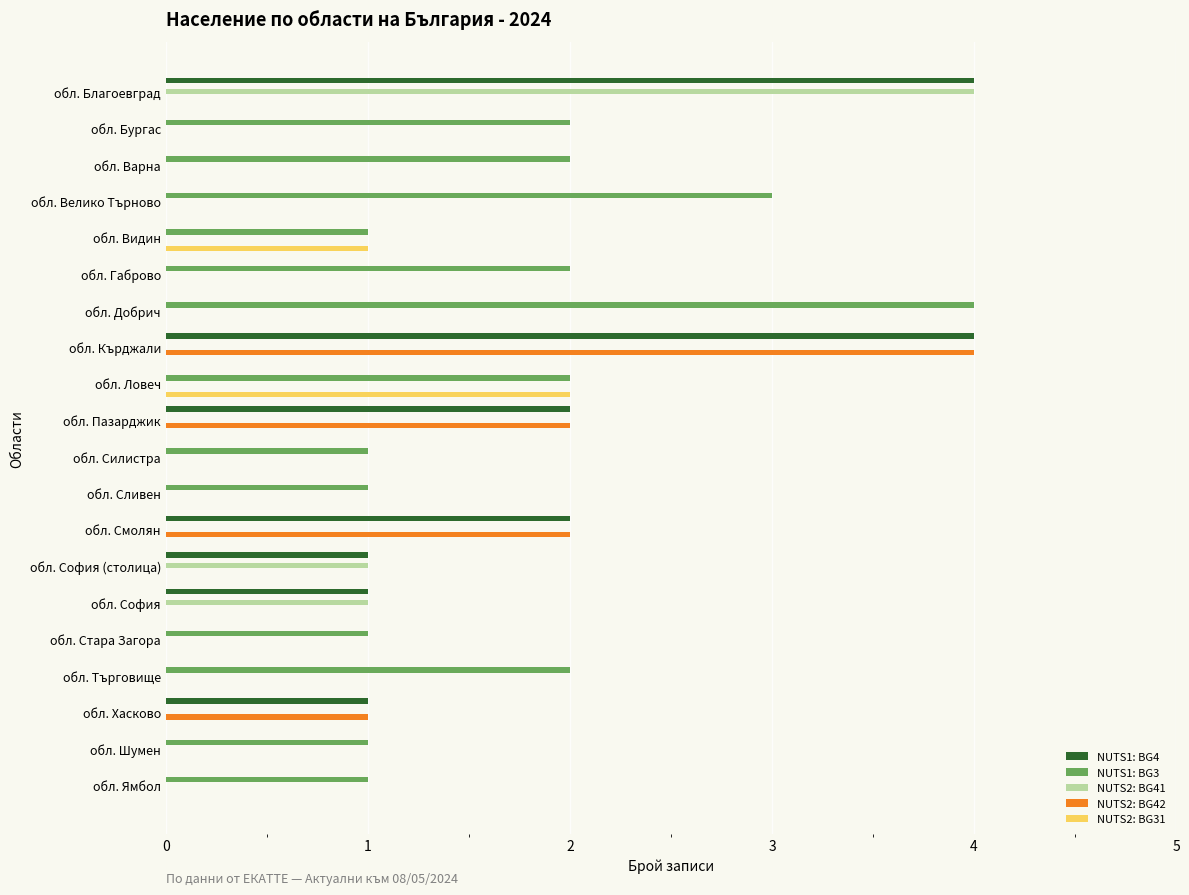

Is it true that NUTS1: BG3 equals 2 at обл. Търговище?

True